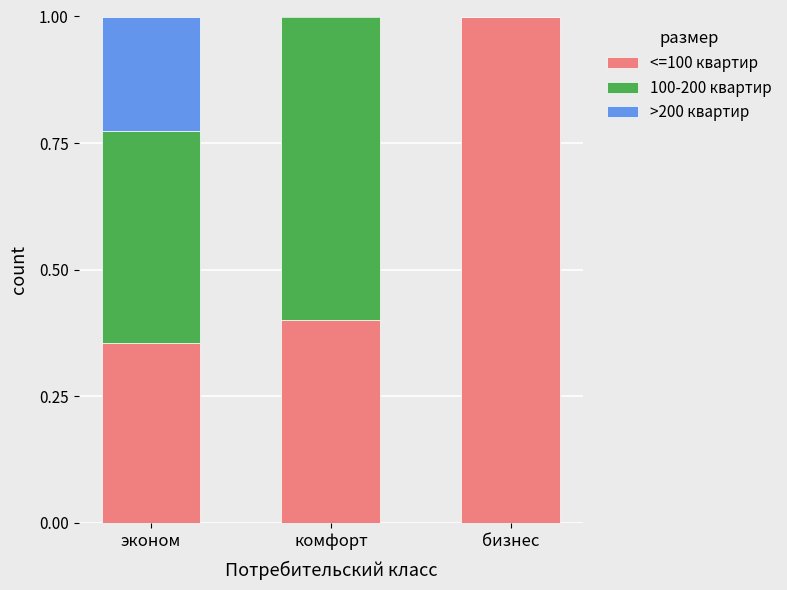

What is the total value across all series at эконом?

1.0